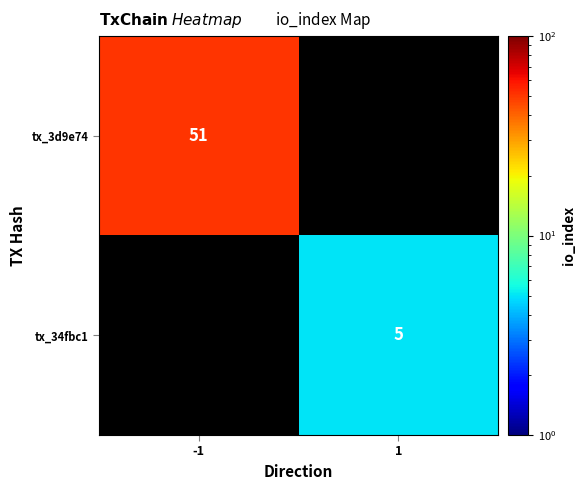

The tx_3d9e74 series shows 51 at -1. True or false?

True